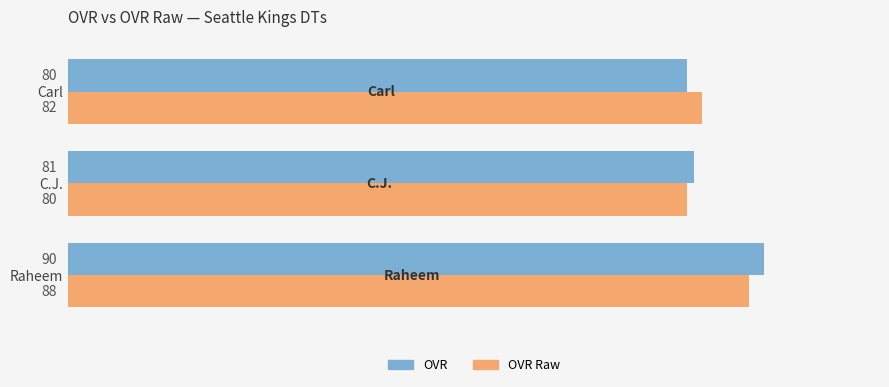

What is the maximum value shown in the chart?

90